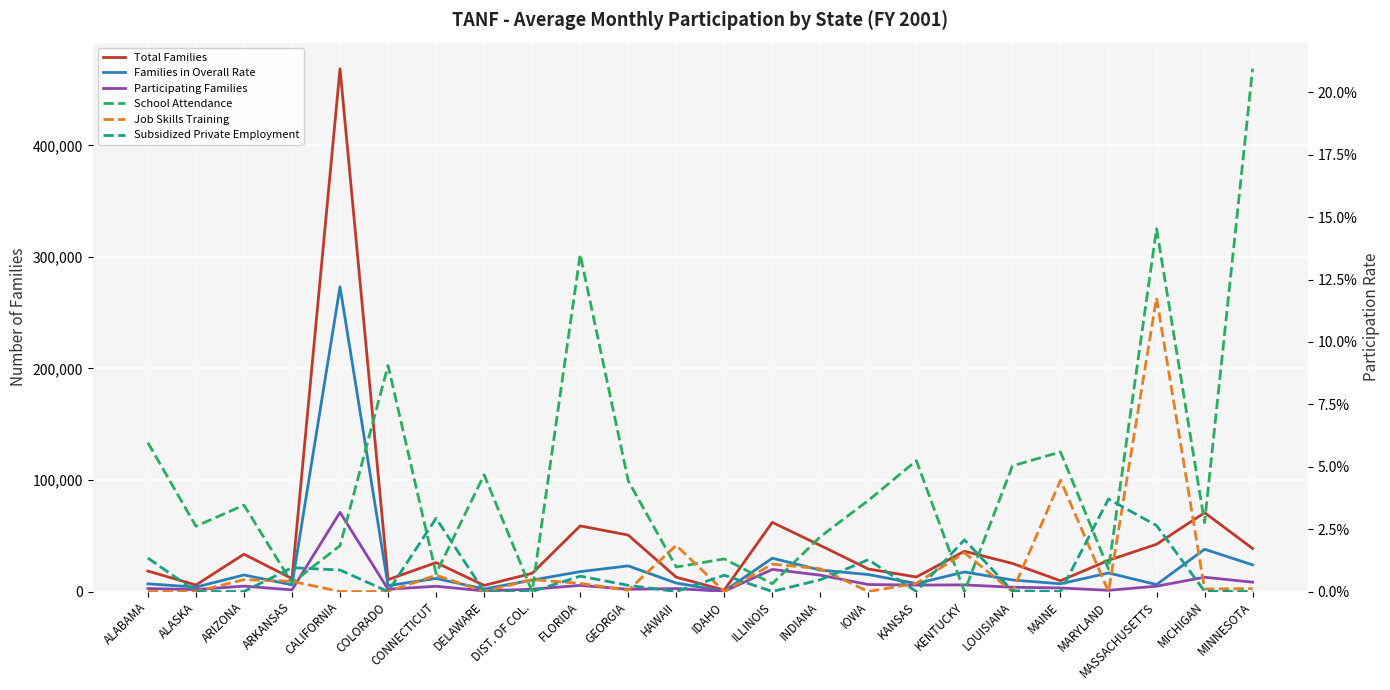

The School Attendance series shows 0.0 at MICHIGAN. True or false?

True